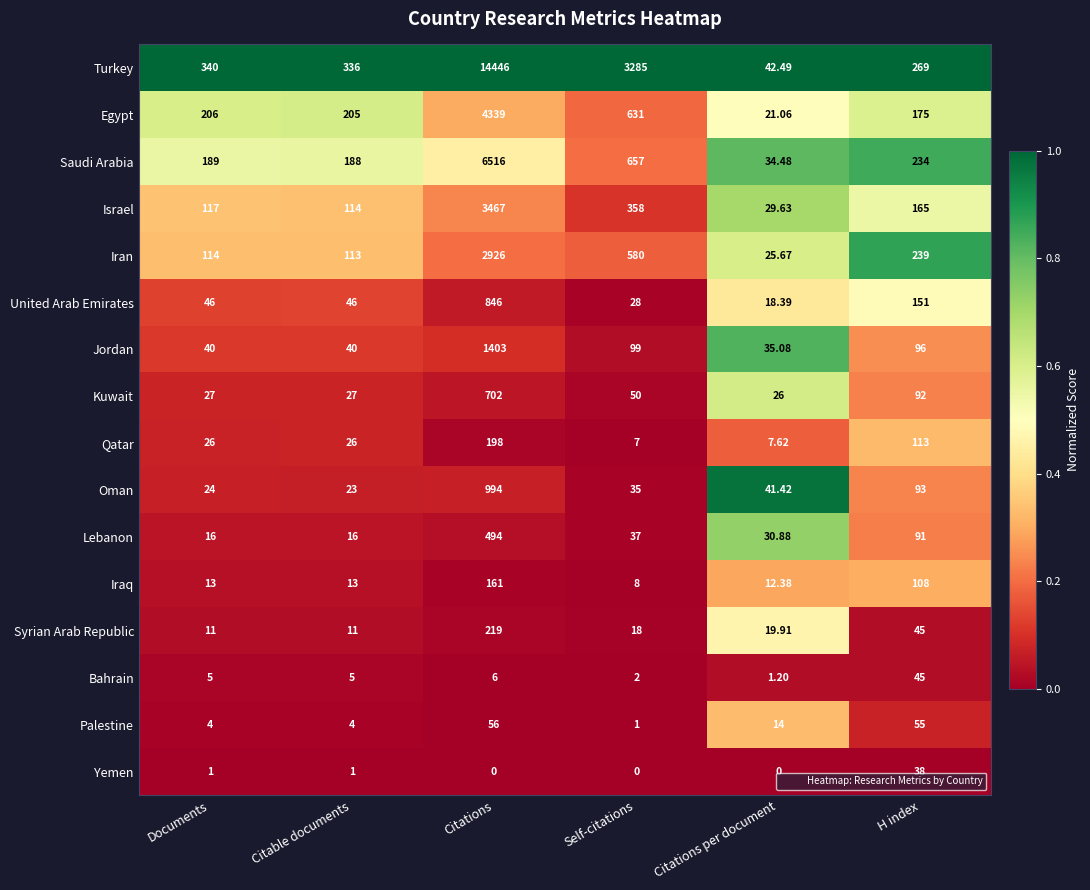

Between Self-citations and Citations per document, which series saw the biggest shift?

Turkey